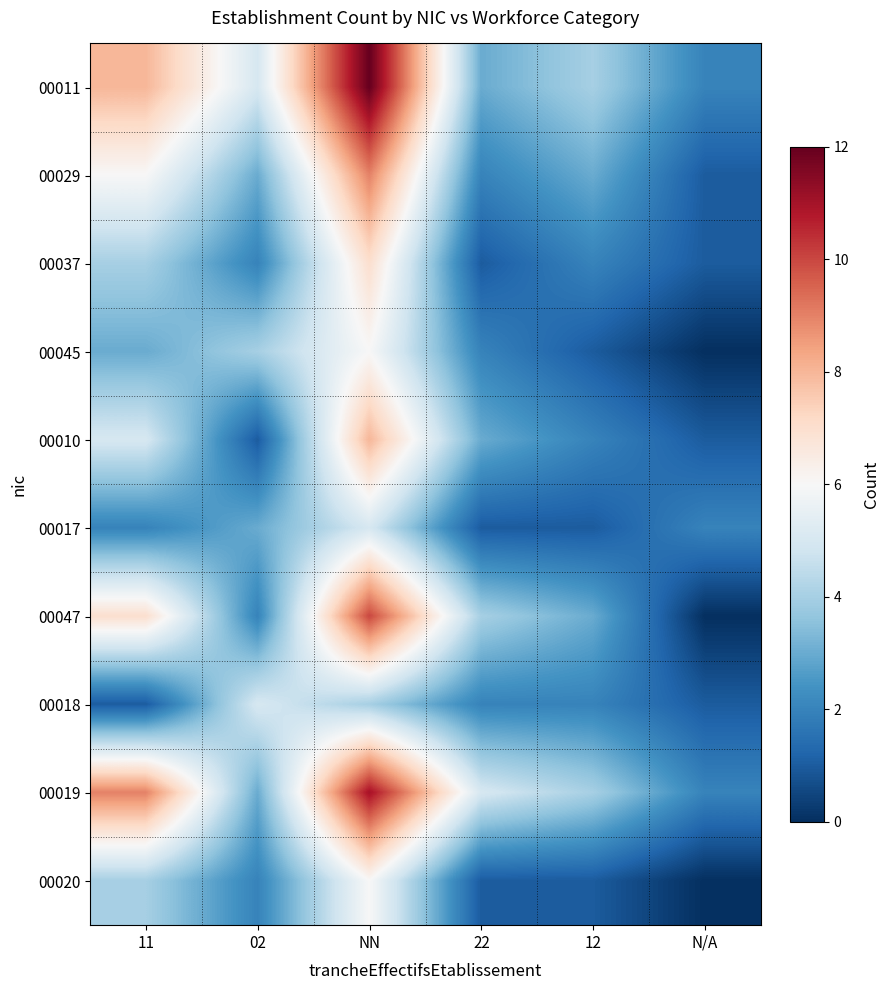

List the series in order of their peak value, lowest first.

00017, 00018, 00045, 00020, 00037, 00010, 00029, 00047, 00019, 00011